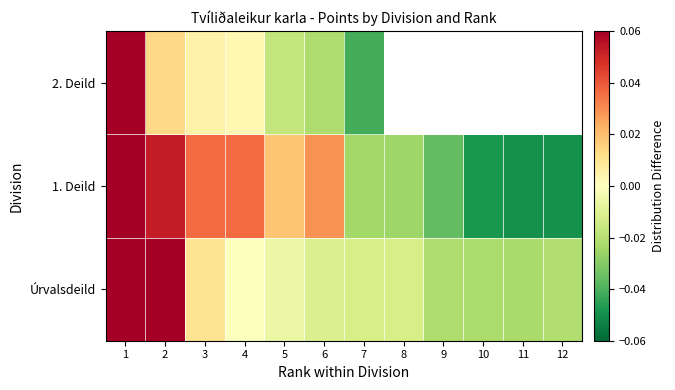

Which series has the largest range (max minus min)?

1. Deild